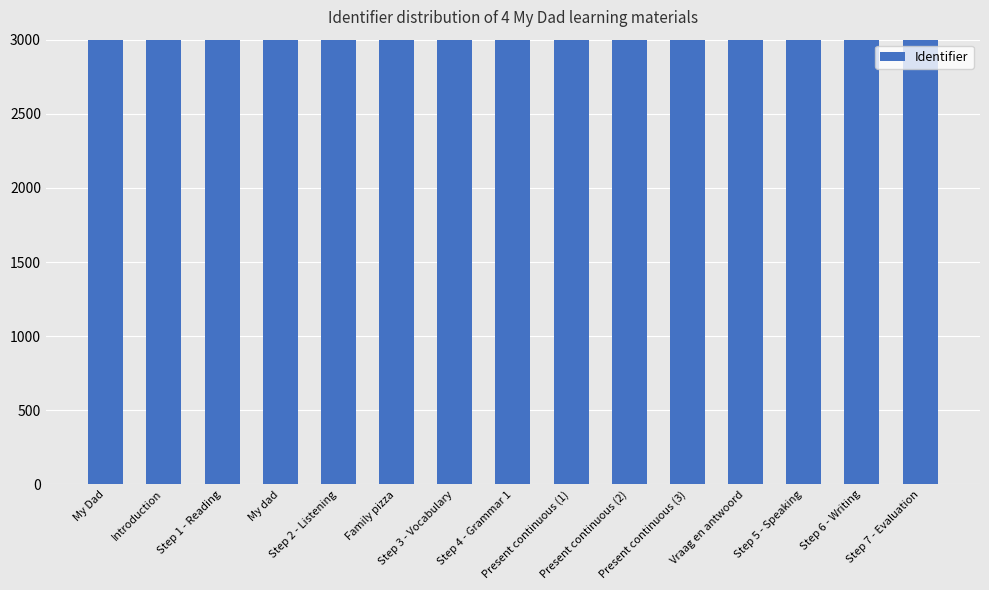

Approximately how many times larger is the value at Step 7 - Evaluation compared to Step 5 - Speaking?

1.0